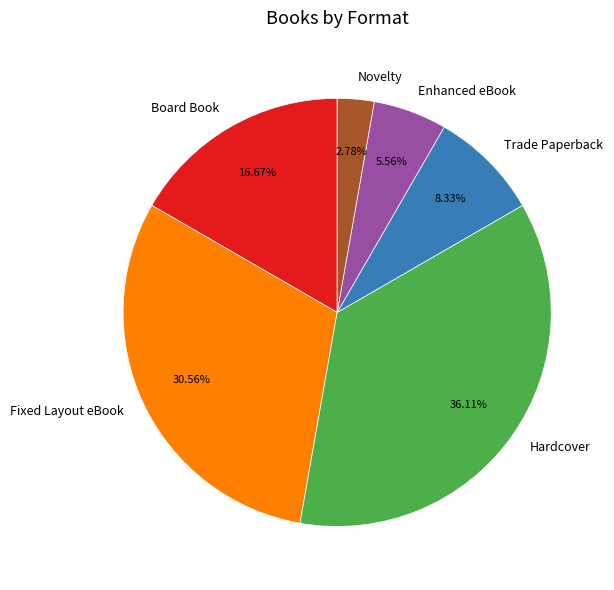

To the nearest percent, what is the difference between the largest and smallest slice percentages?

33%